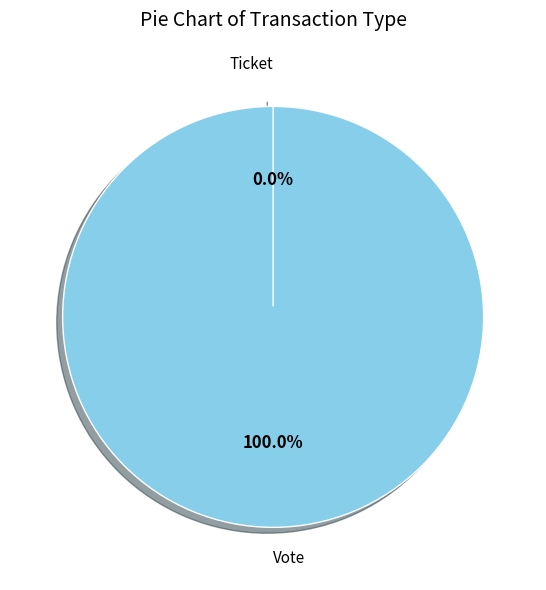

Does any single category account for the majority?

Yes